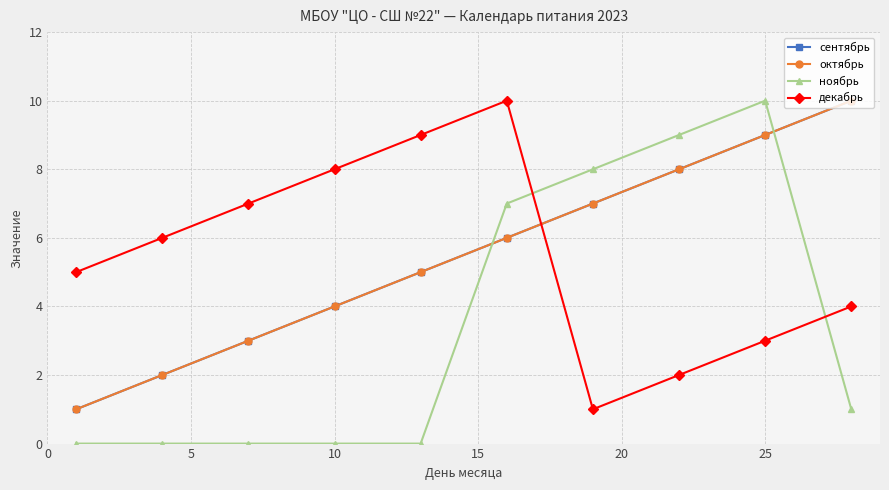

What is the greatest value displayed?

10